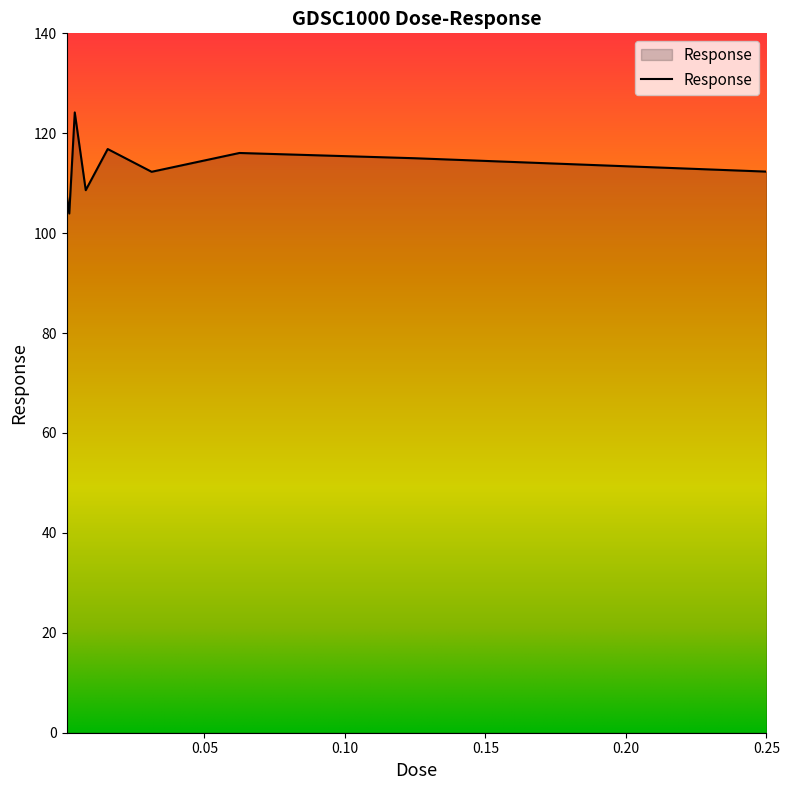

What is the maximum value shown in the chart?

124.2